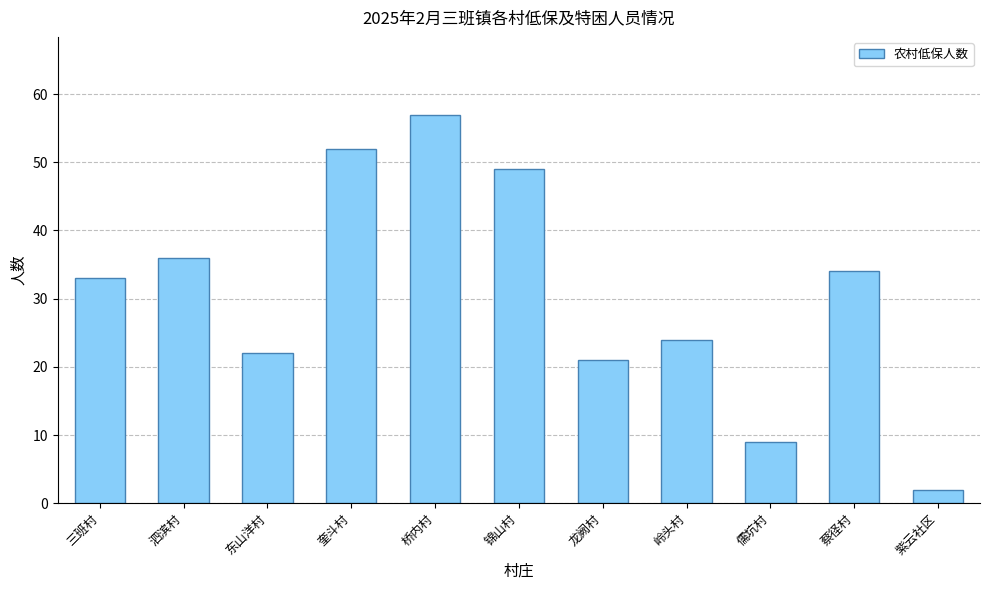

Reading right to left, extract all data points from this chart.

2	34	9	24	21	49	57	52	22	36	33